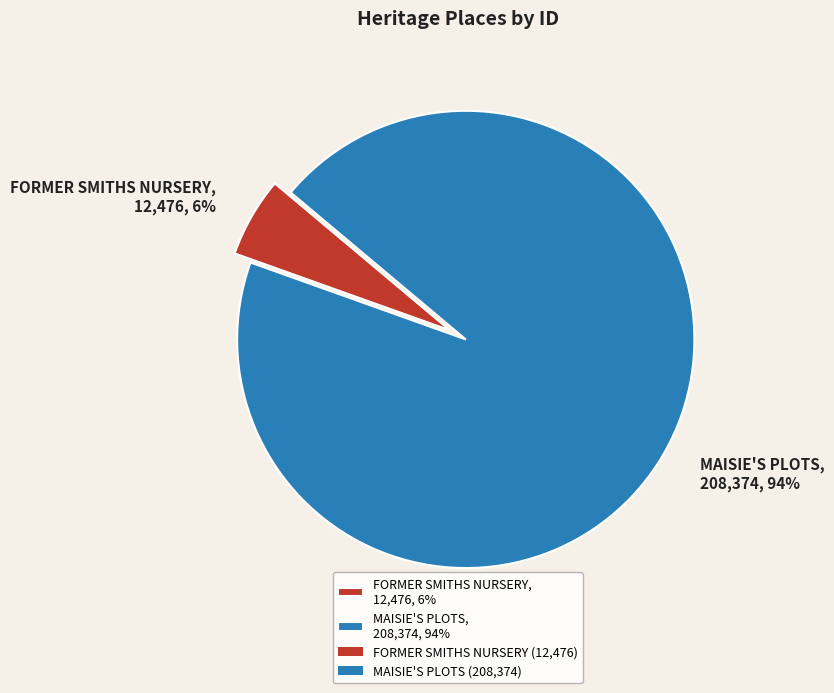

Between MAISIE'S PLOTS, 208,374, 94% and FORMER SMITHS NURSERY, 12,476, 6%, which is larger?

MAISIE'S PLOTS, 208,374, 94%